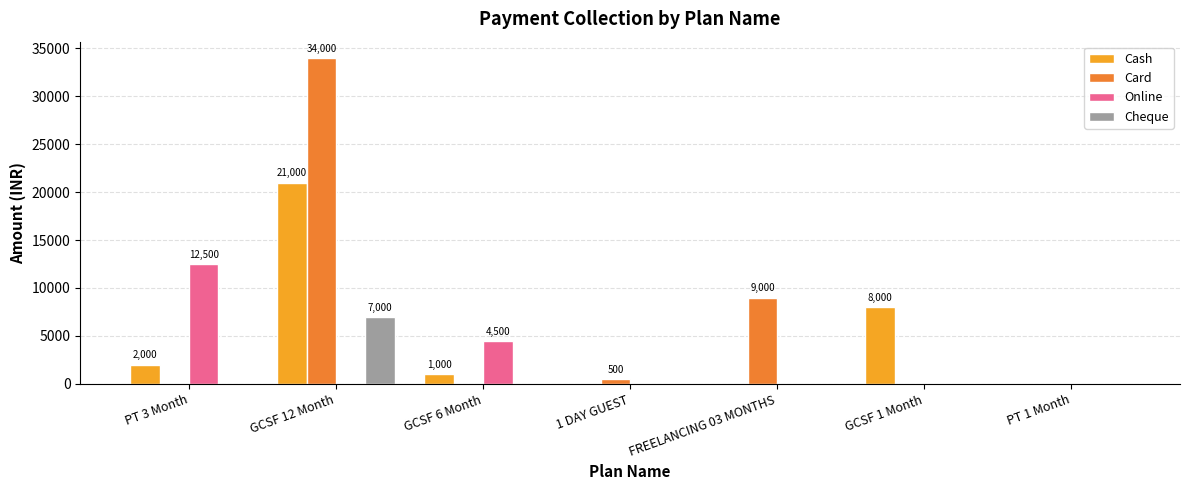

Which series has the largest total across all categories?

Card